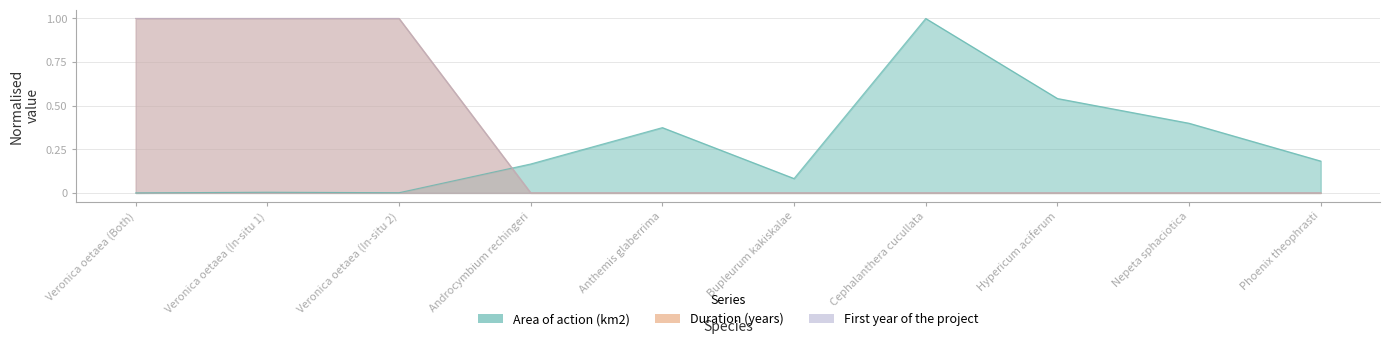

What are all the series names shown in the legend?

Area of action (km2), Duration (years), First year of the project